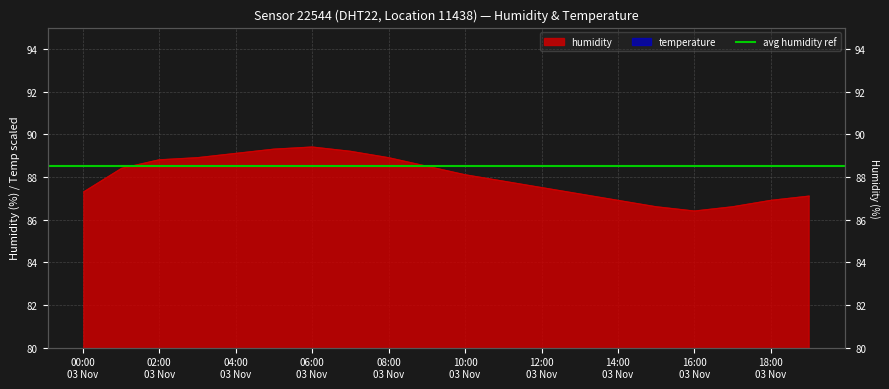

At which label does humidity reach its minimum?

16:00 03 Nov